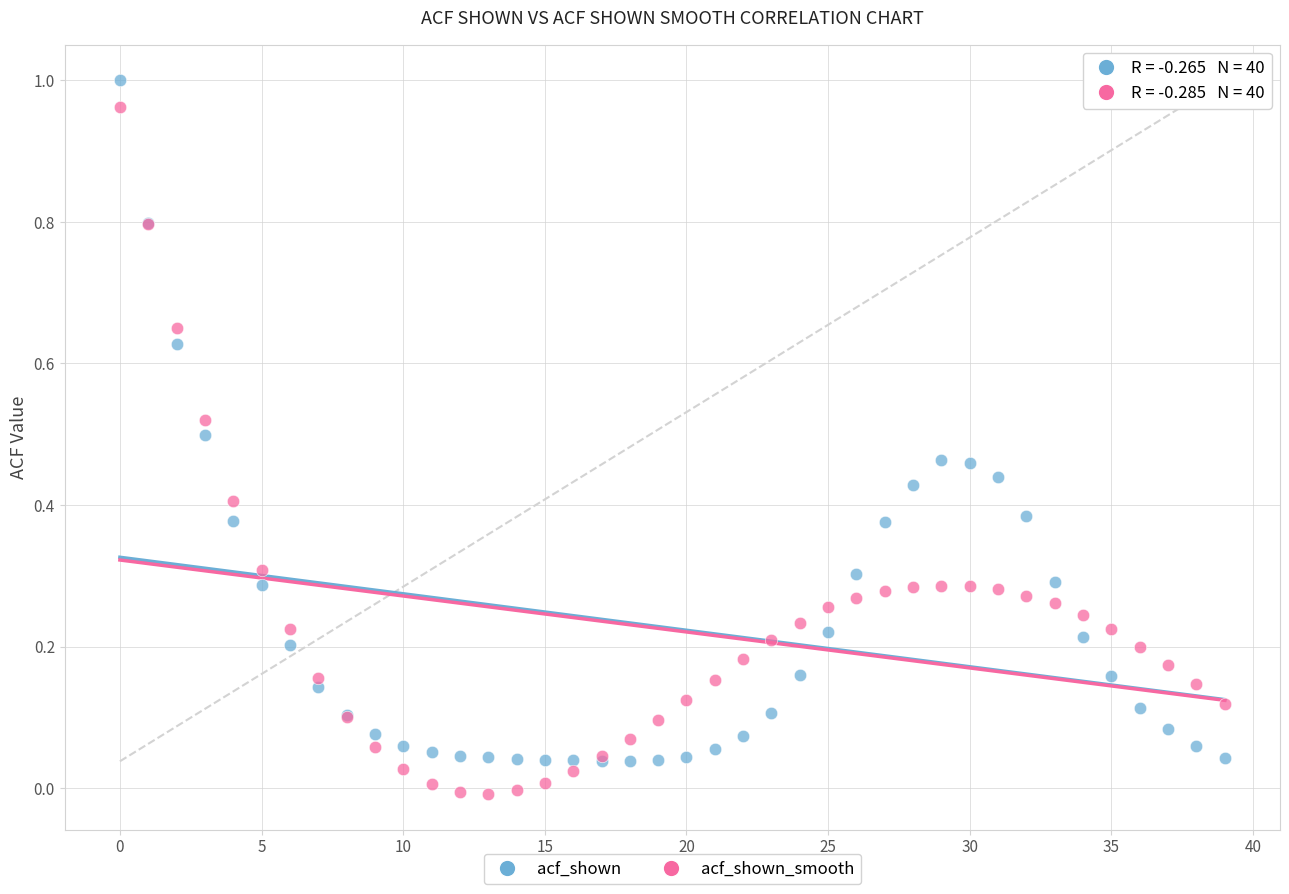

Which series contains the lowest Y value?

acf_shown_smooth